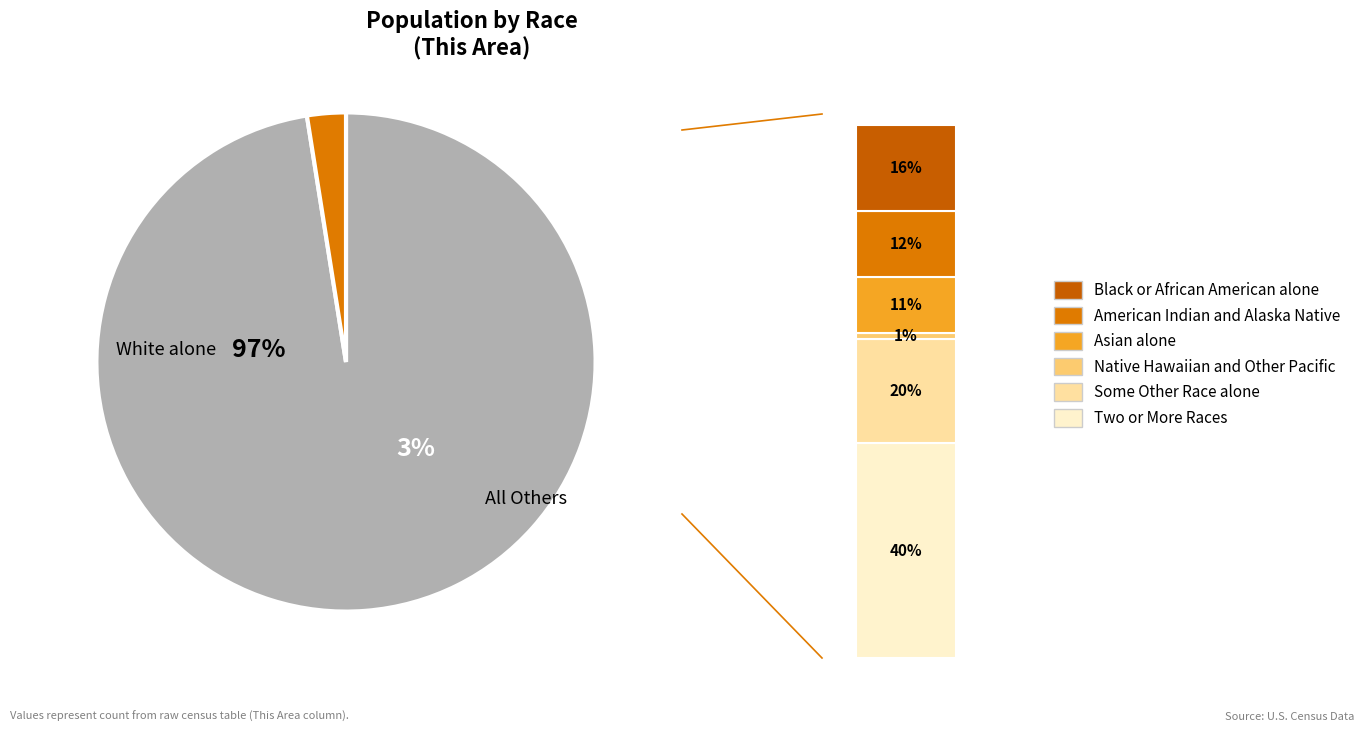

Which category accounts for the majority?

White alone